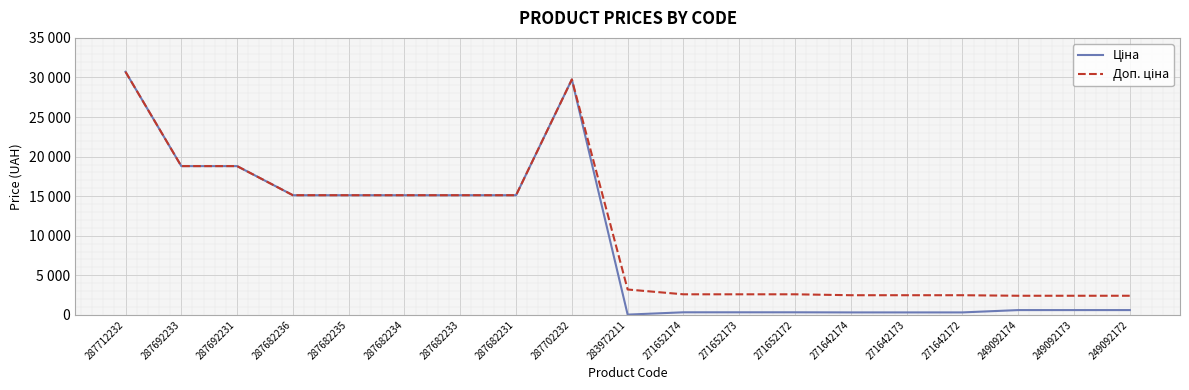

True or false: Ціна has a value of 324.8 at 271652173.

True